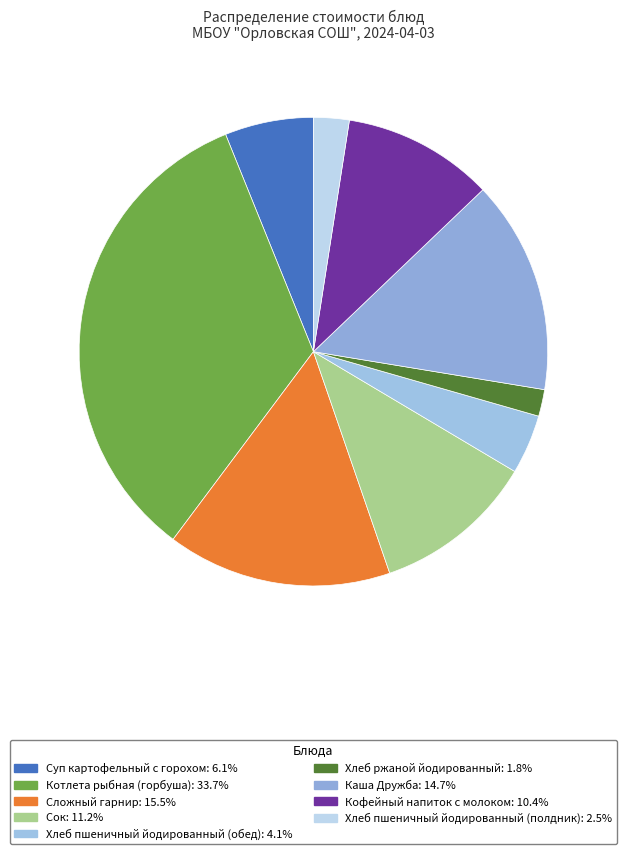

Does Котлета рыбная (горбуша) represent more than half of the total?

No